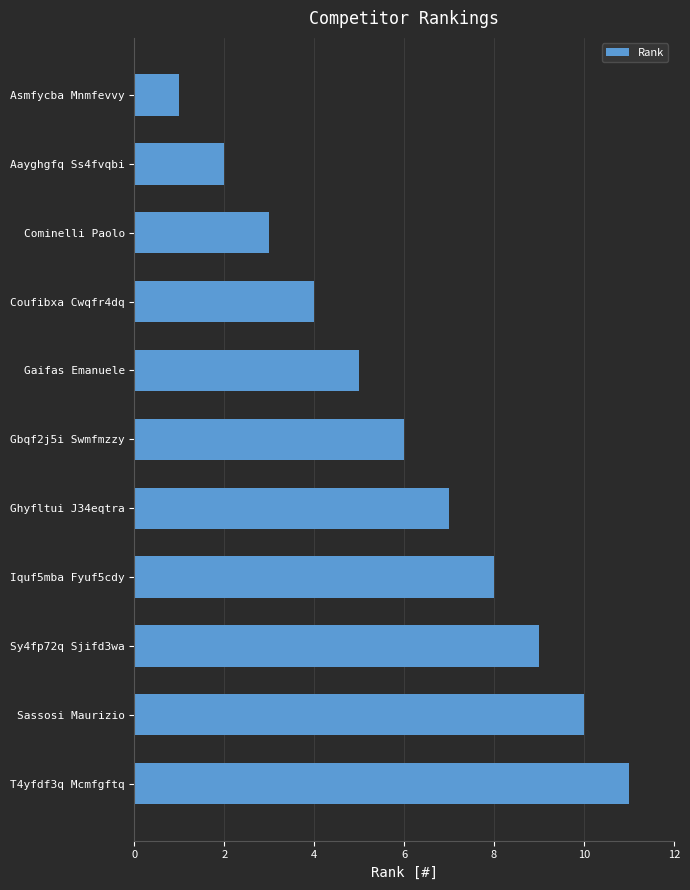

Between T4yfdf3q Mcmfgftq and Aayghgfq Ss4fvqbi, which is larger?

T4yfdf3q Mcmfgftq